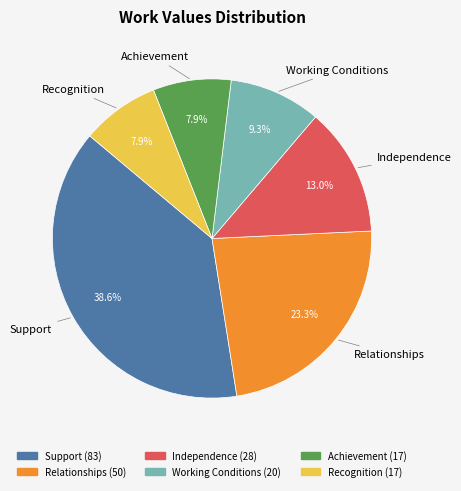

How many slices are in this pie chart?

6